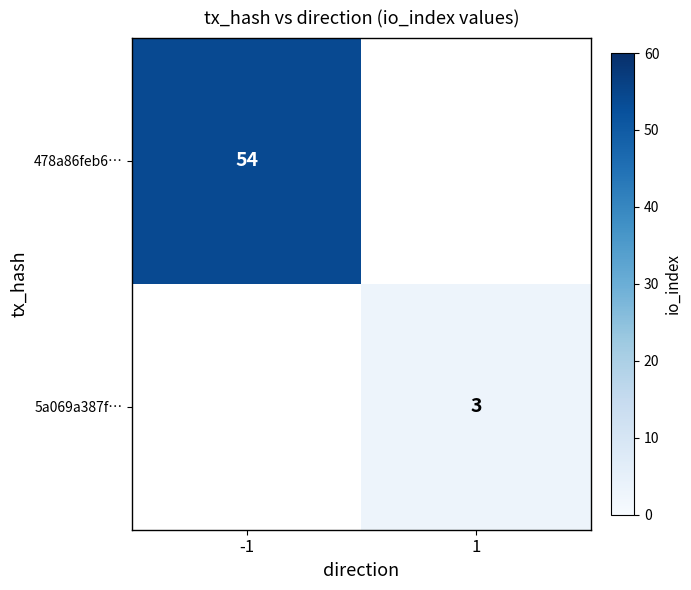

The 5a069a387f… series shows 1 at 1. True or false?

False